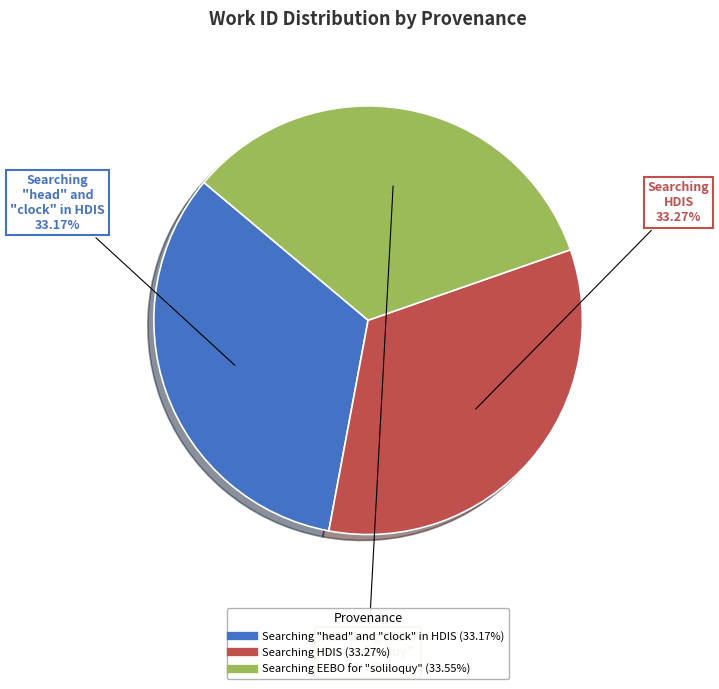

Approximately how many times larger is the value at Searching HDIS compared to Searching "head" and "clock" in HDIS?

1.0